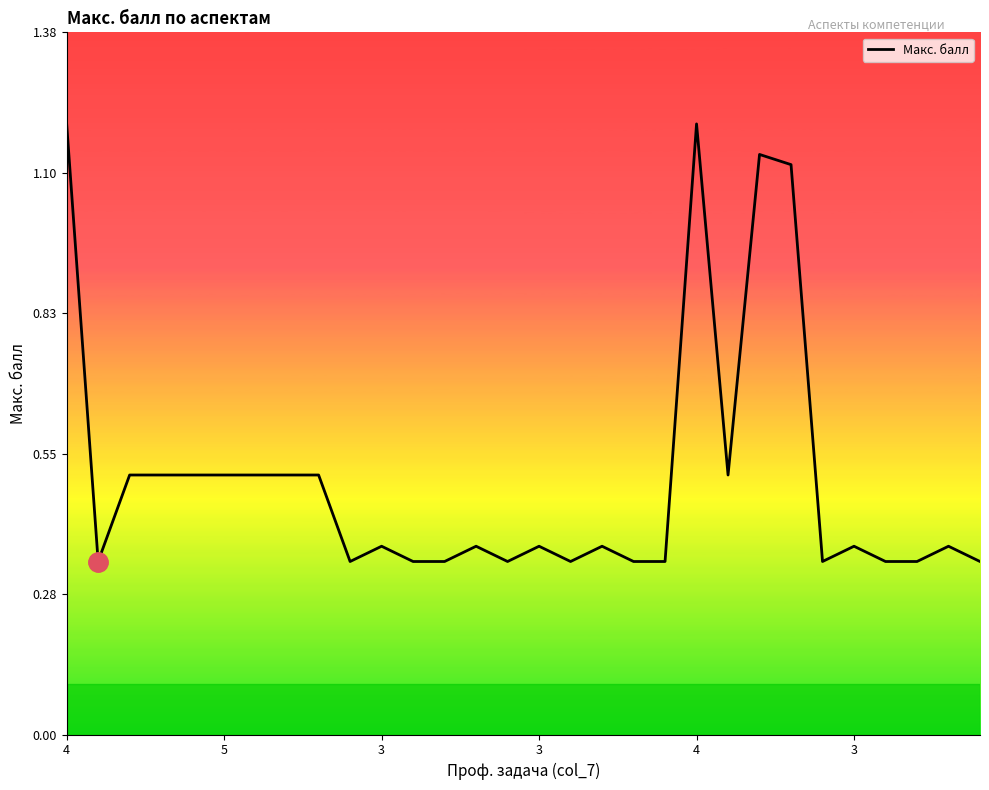

What is the difference between the second highest and minimum values?

0.9